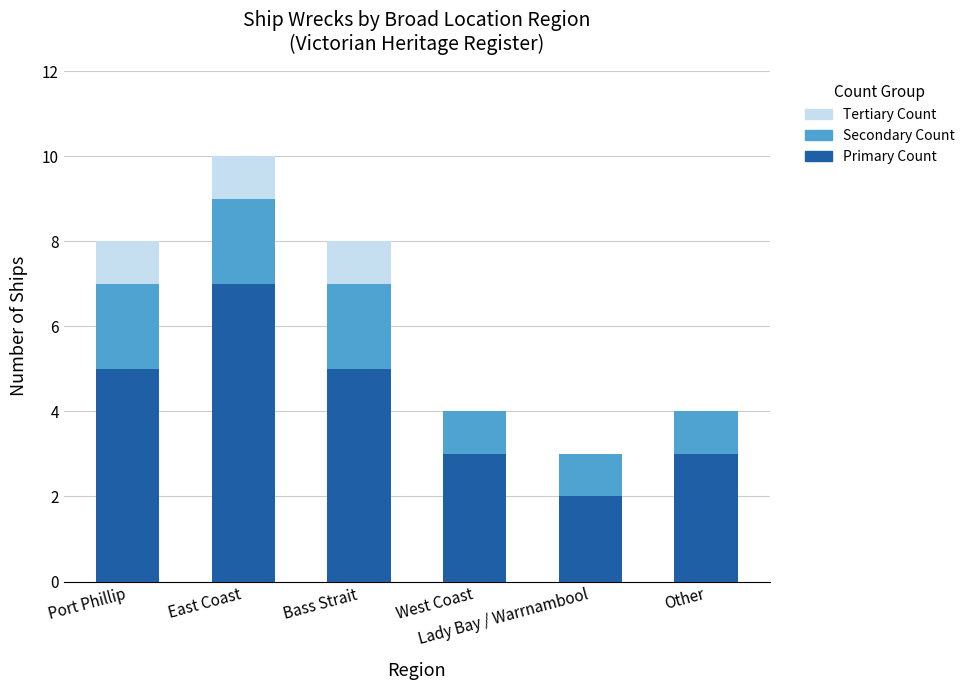

What is the maximum value for Primary Count?

7